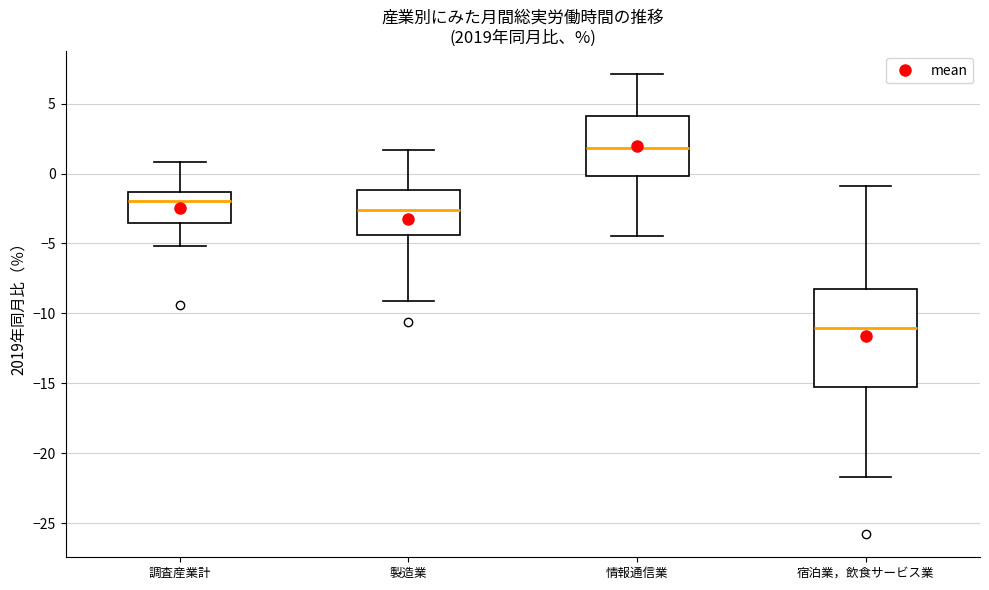

Which box's median line is the highest?

情報通信業